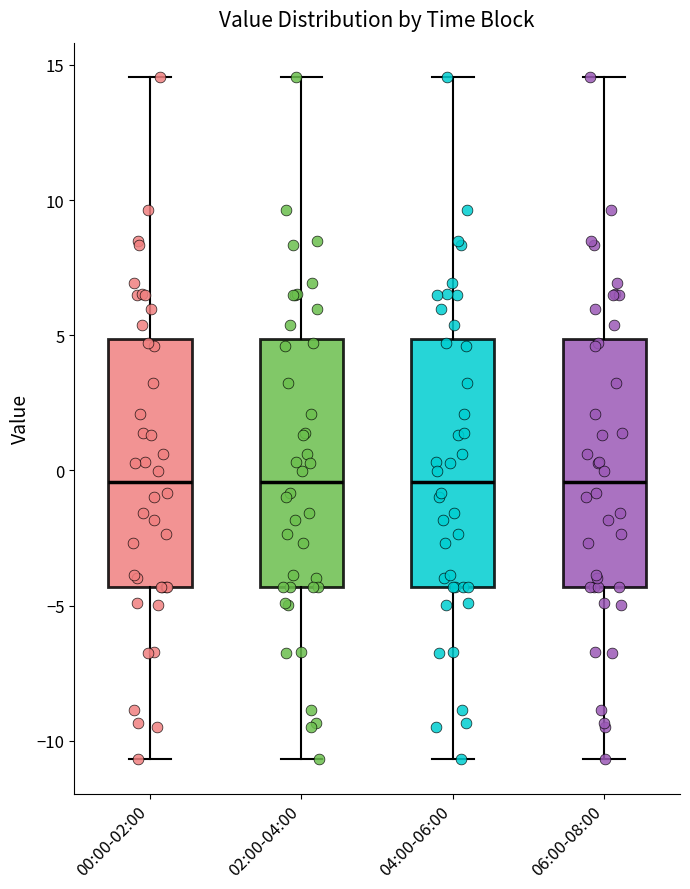

Where does the lower whisker of the box for 02:00-04:00 end on the y-axis? The values are not printed on the chart, so give them approximately, as read against the axis.

-10.5